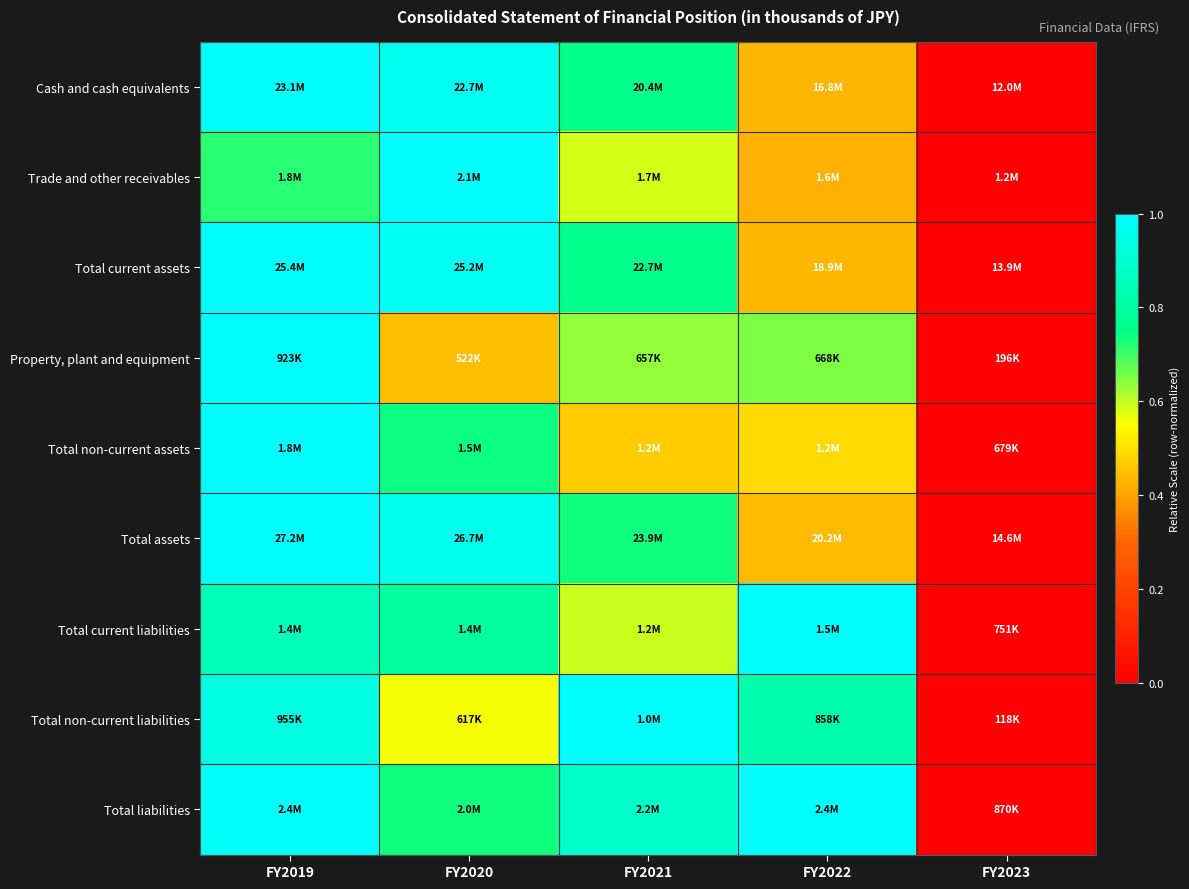

Count the number of categories in the chart.

5